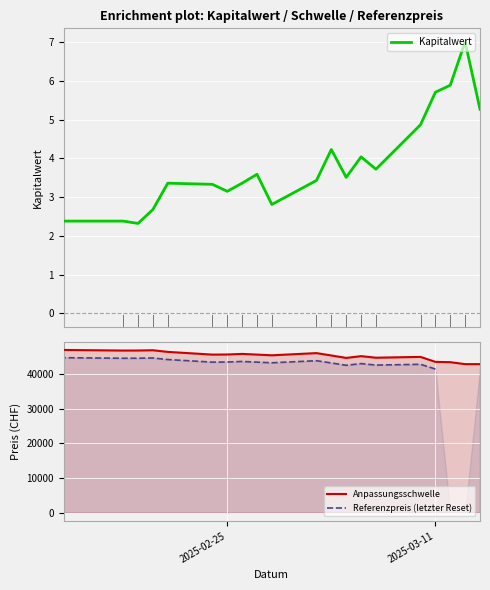

How many positive values does the Referenzpreis (letzter Reset) series have?

18